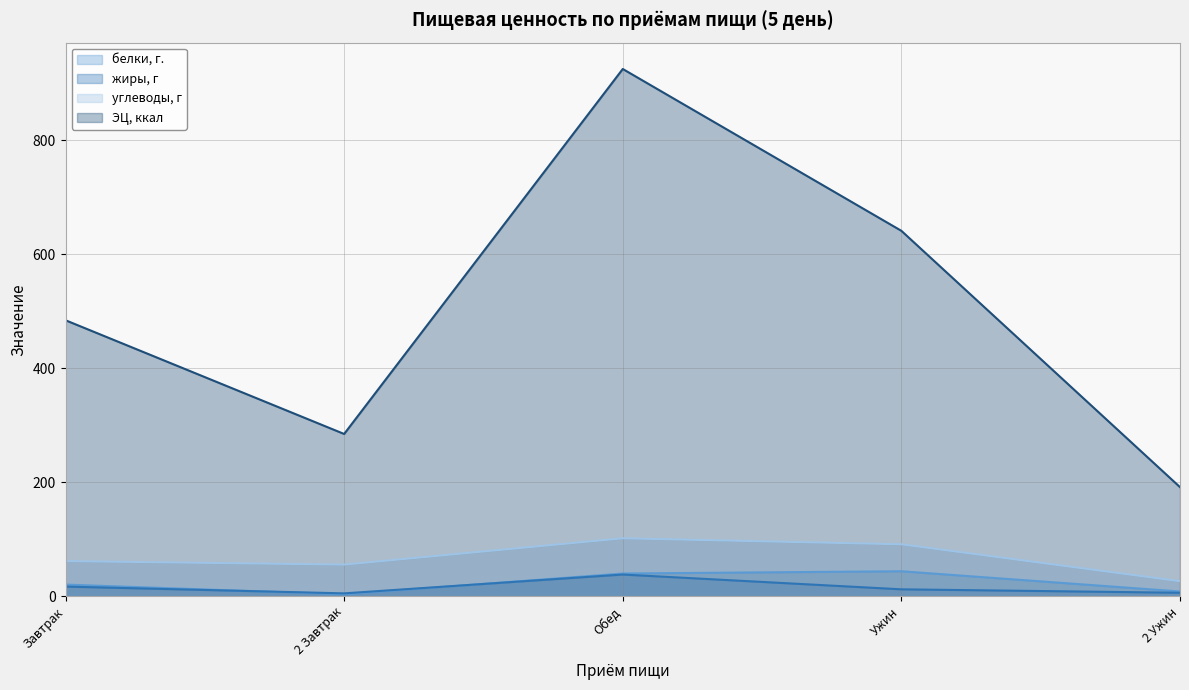

What value does the углеводы, г series have at 2 Завтрак?

55.5